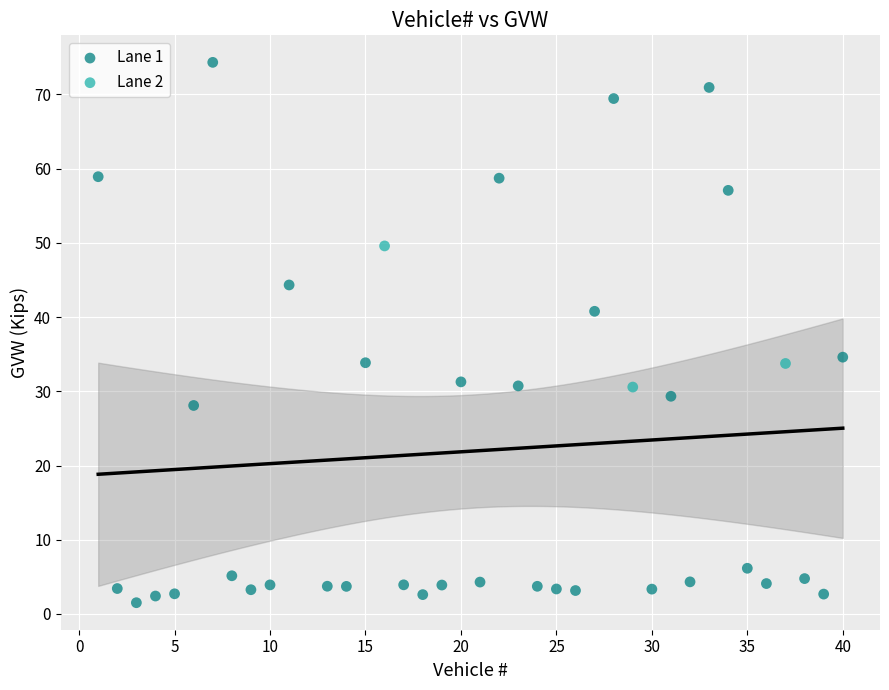

Which series contains the lowest Y value?

Lane 1